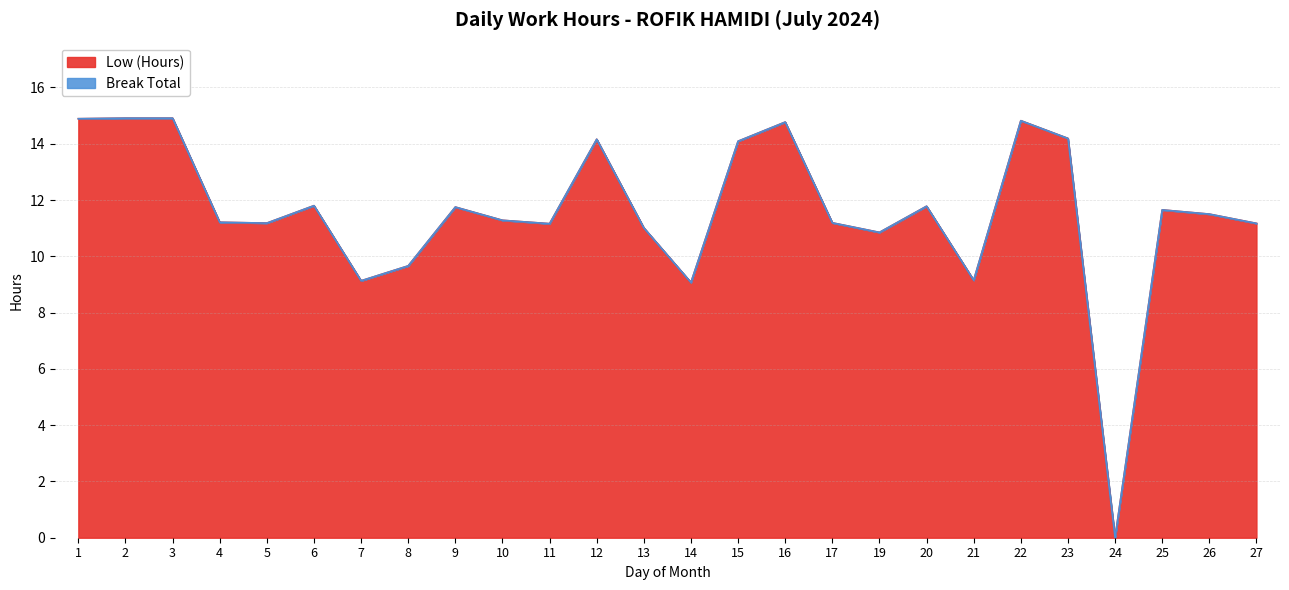

What is the total value across all series at 8?

9.7